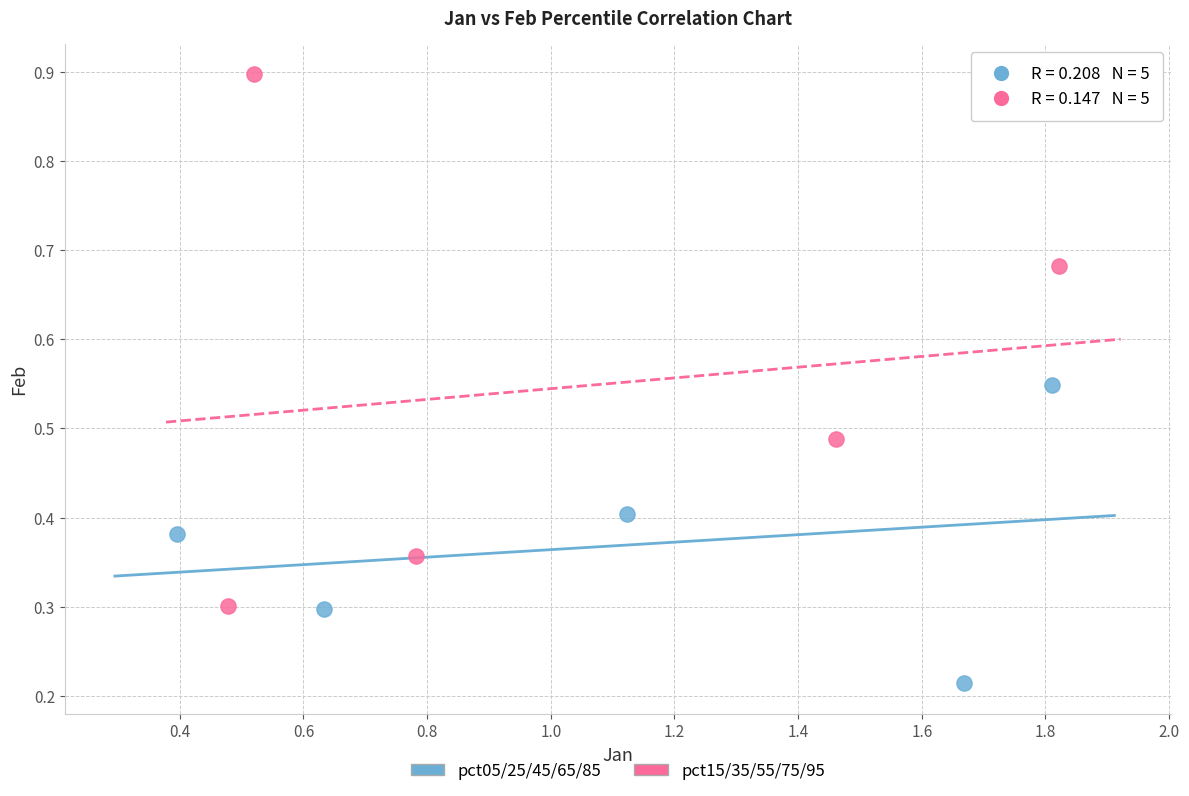

Which series contains the lowest Y value?

pct05/25/45/65/85